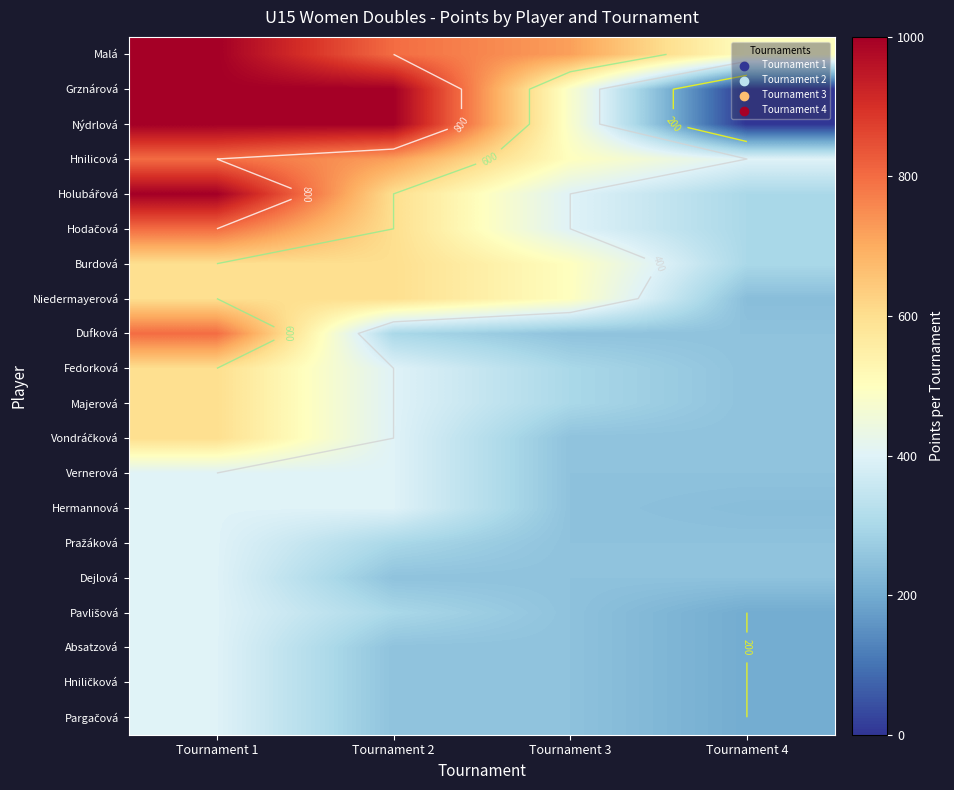

At which category does the chart reach its peak across all series?

Tournament 1